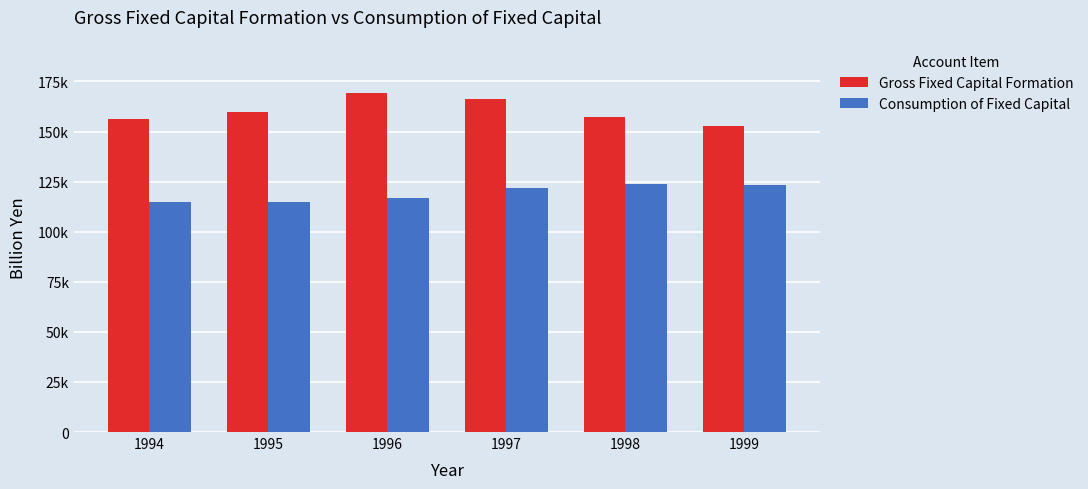

Which series changed the most between 1994 and 1996?

Gross Fixed Capital Formation